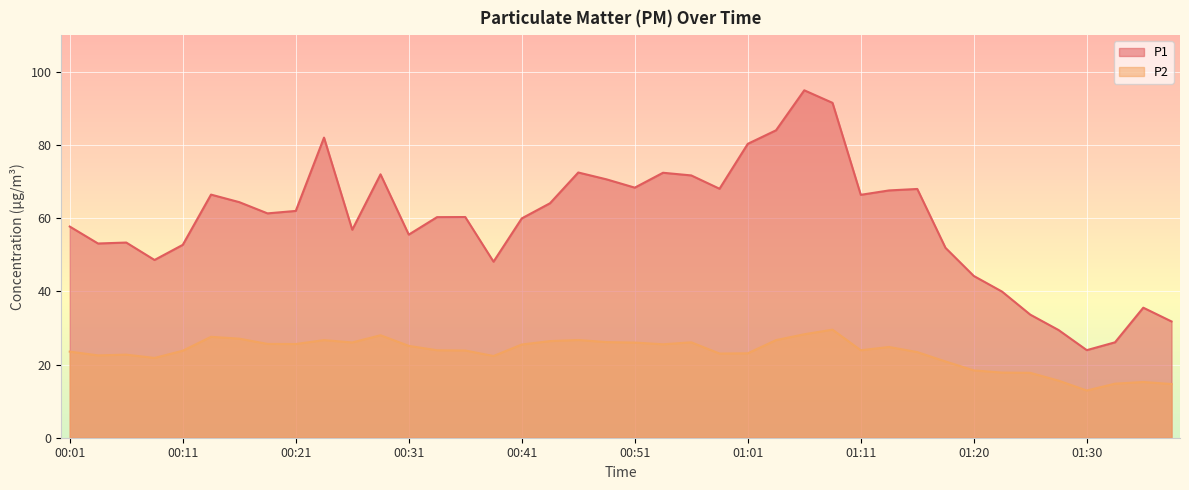

What is the highest value of the P1 series?

94.9